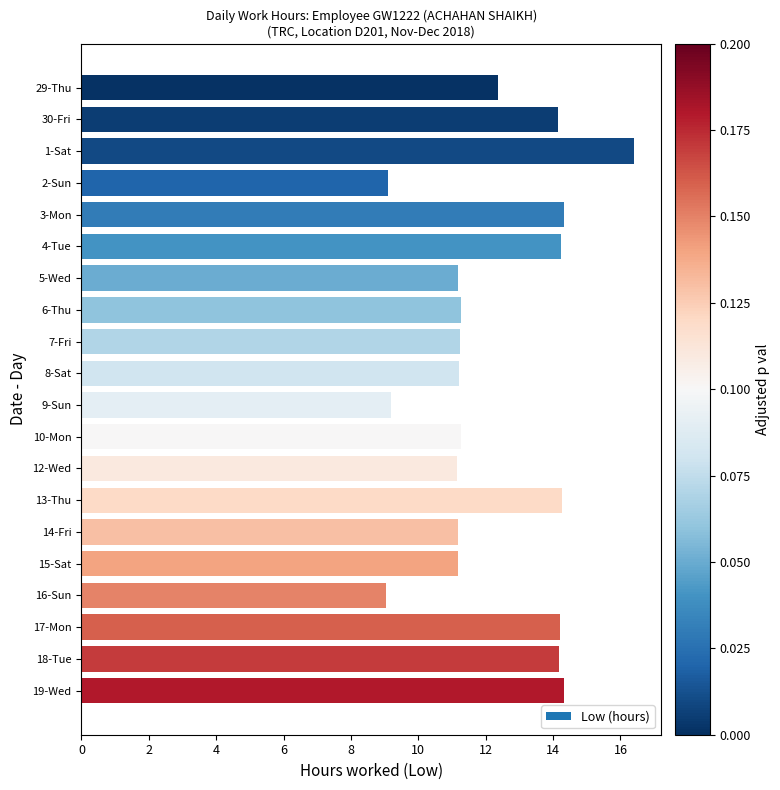

What is the sum of the values at 5-Wed and 4-Tue?

25.4